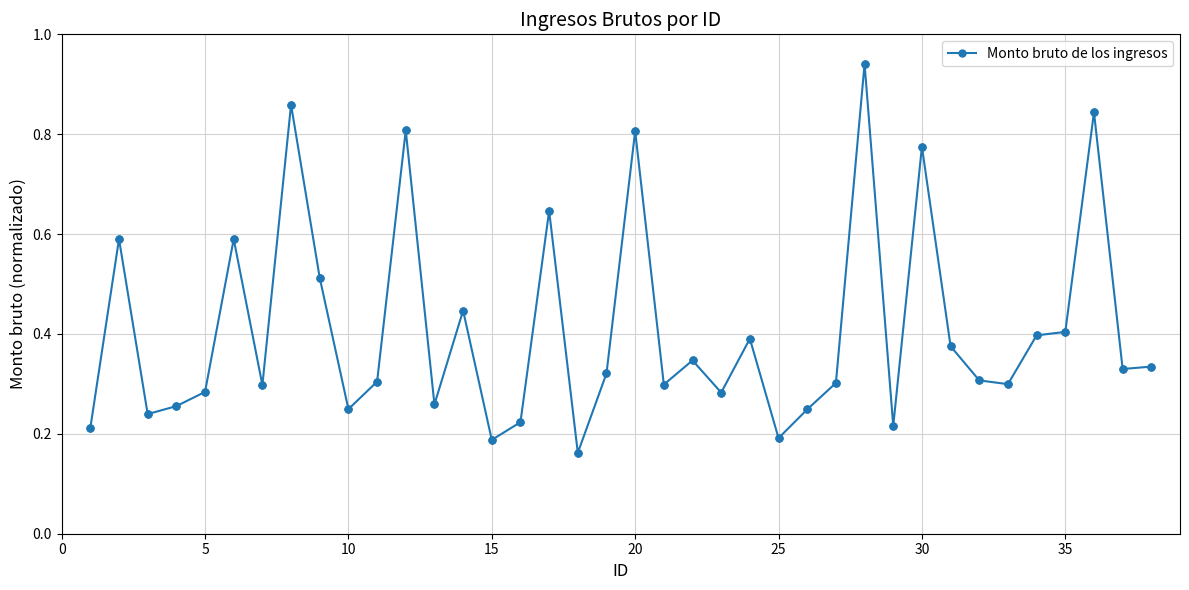

What is the sum of all values?

15.5